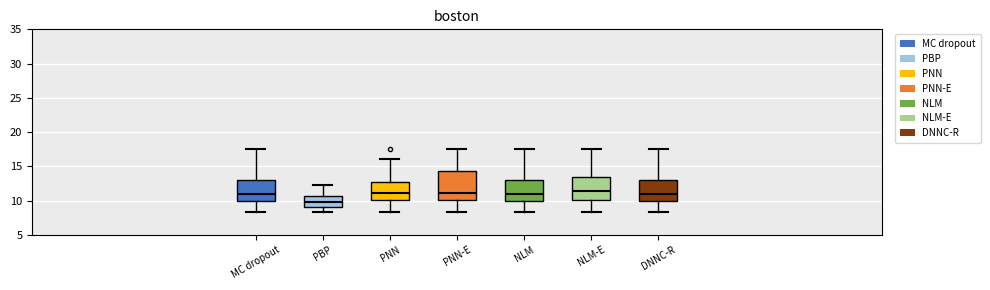

Which box has the lowest median line?

PBP